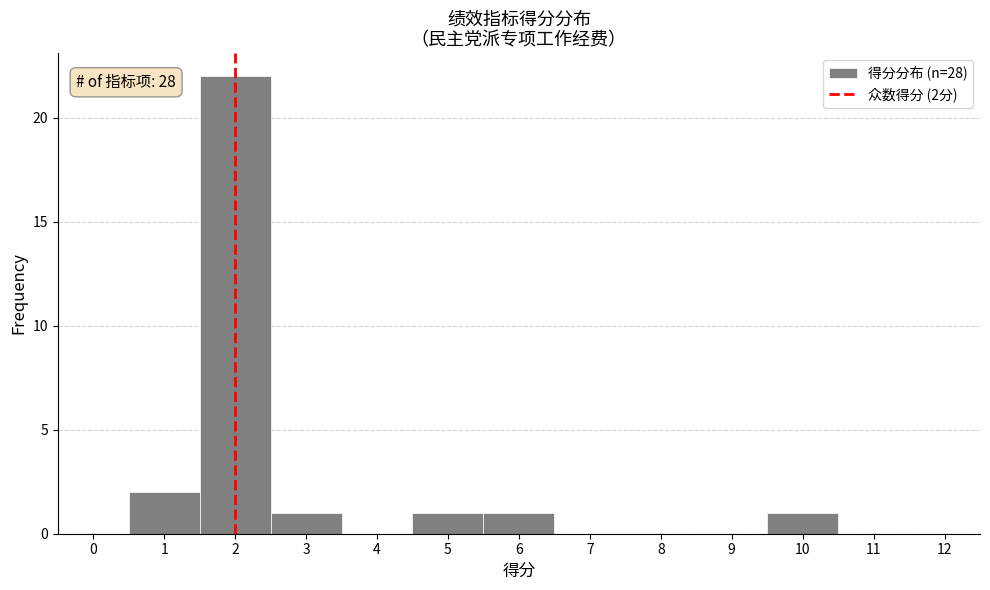

Over which range of the x-axis is the bar tallest?

1.5 to 2.5